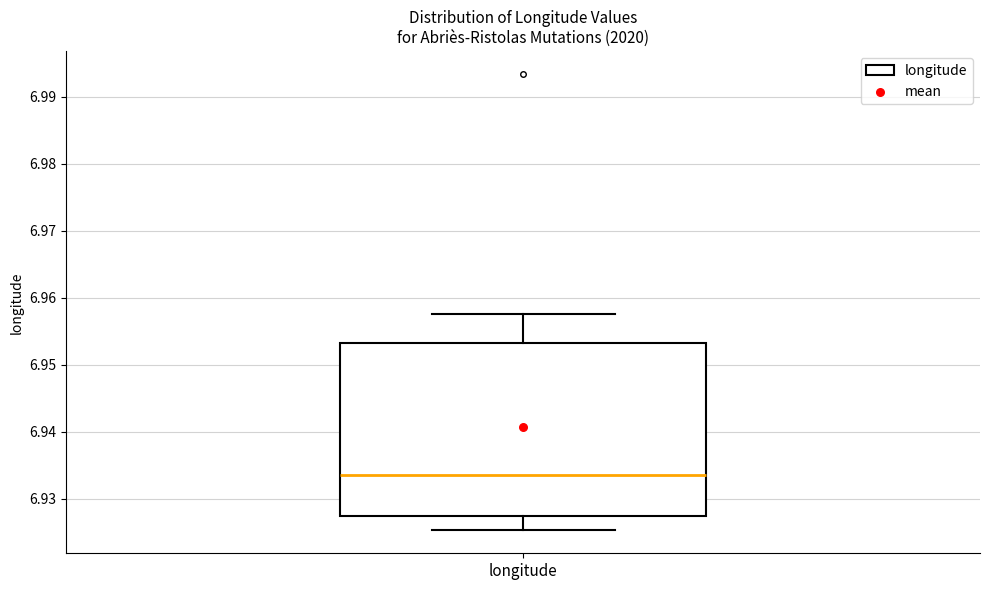

Read this box plot against the y-axis: the position of the median line, the range covered by the box, and the ends of both whiskers. The values are not printed on the chart, so give them approximately, as read against the axis.

median 6.934, box 6.928 to 6.953, whiskers 6.925 to 6.958